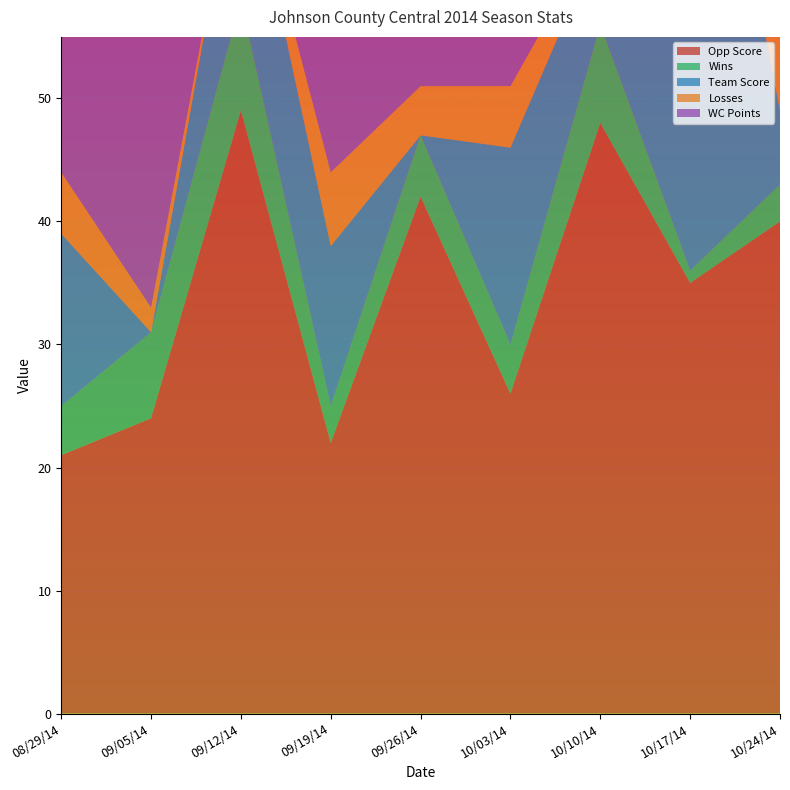

Reading left to right, transcribe all the data shown in this chart.

Opp Score: 08/29/14=21	09/05/14=24	09/12/14=49	09/19/14=22	09/26/14=42	10/03/14=26	10/10/14=48	10/17/14=35	10/24/14=40
Wins: 08/29/14=4	09/05/14=7	09/12/14=9	09/19/14=3	09/26/14=5	10/03/14=4	10/10/14=8	10/17/14=1	10/24/14=3
Team Score: 08/29/14=14	09/05/14=0	09/12/14=14	09/19/14=13	09/26/14=0	10/03/14=16	10/10/14=7	10/17/14=51	10/24/14=6
Losses: 08/29/14=5	09/05/14=2	09/12/14=0	09/19/14=6	09/26/14=4	10/03/14=5	10/10/14=1	10/17/14=8	10/24/14=6
WC Points: 08/29/14=30	09/05/14=36	09/12/14=36	09/19/14=30	09/26/14=33	10/03/14=30	10/10/14=36	10/17/14=41	10/24/14=30